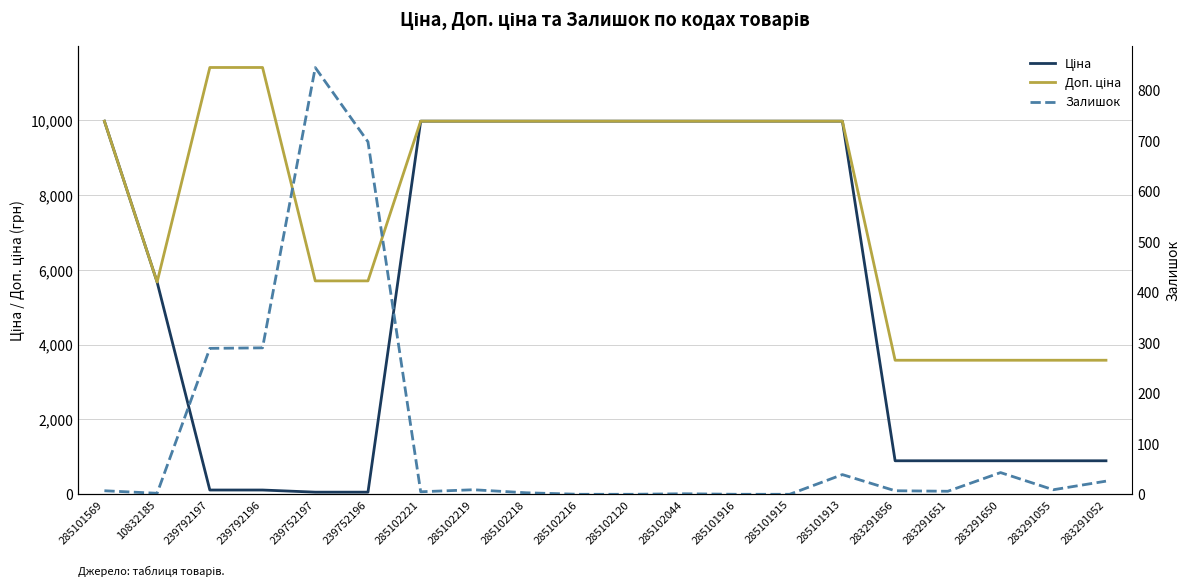

The Залишок series shows -283.4 at 285101916. True or false?

False